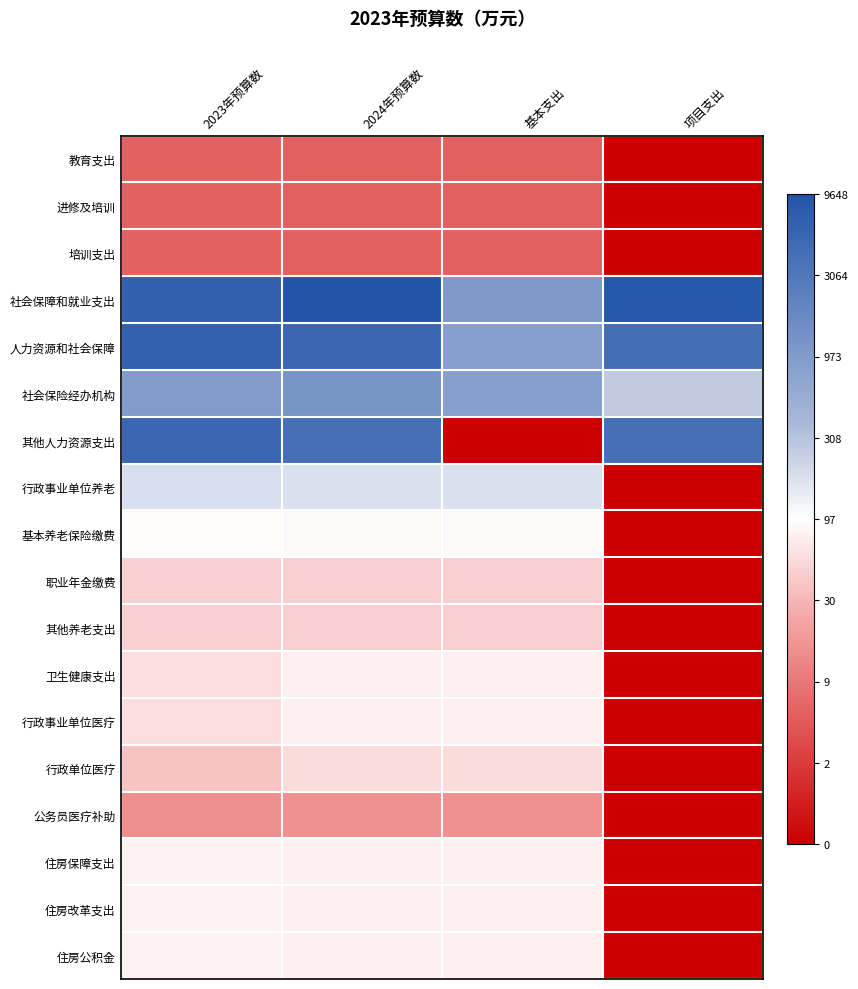

At which category does the chart reach its minimum across all series?

项目支出